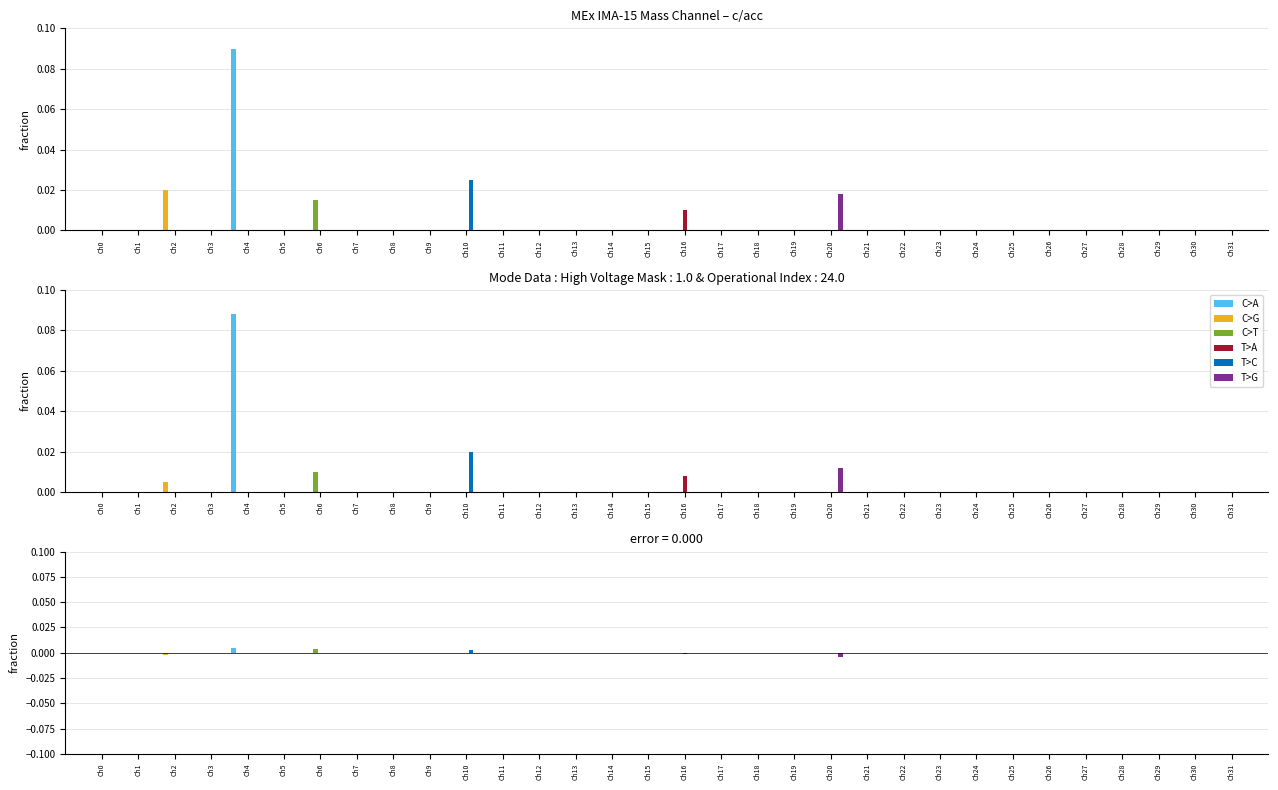

Reading left to right, list all the values displayed in this chart.

C>A: Ch0=0.0	Ch1=0.0	Ch2=0.0	Ch3=0.0	Ch4=0.0	Ch5=0.0	Ch6=0.0	Ch7=0.0	Ch8=0.0	Ch9=0.0	Ch10=0.0	Ch11=0.0	Ch12=0.0	Ch13=0.0	Ch14=0.0	Ch15=0.0	Ch16=0.0	Ch17=0.0	Ch18=0.0	Ch19=0.0	Ch20=0.0	Ch21=0.0	Ch22=0.0	Ch23=0.0	Ch24=0.0	Ch25=0.0	Ch26=0.0	Ch27=0.0	Ch28=0.0	Ch29=0.0	Ch30=0.0	Ch31=0.0
C>G: Ch0=0.0	Ch1=0.0	Ch2=-0.0	Ch3=0.0	Ch4=0.0	Ch5=0.0	Ch6=0.0	Ch7=0.0	Ch8=0.0	Ch9=0.0	Ch10=0.0	Ch11=0.0	Ch12=0.0	Ch13=0.0	Ch14=0.0	Ch15=0.0	Ch16=0.0	Ch17=0.0	Ch18=0.0	Ch19=0.0	Ch20=0.0	Ch21=0.0	Ch22=0.0	Ch23=0.0	Ch24=0.0	Ch25=0.0	Ch26=0.0	Ch27=0.0	Ch28=0.0	Ch29=0.0	Ch30=0.0	Ch31=0.0
C>T: Ch0=0.0	Ch1=0.0	Ch2=0.0	Ch3=0.0	Ch4=0.0	Ch5=0.0	Ch6=0.0	Ch7=0.0	Ch8=0.0	Ch9=0.0	Ch10=0.0	Ch11=0.0	Ch12=0.0	Ch13=0.0	Ch14=0.0	Ch15=0.0	Ch16=0.0	Ch17=0.0	Ch18=0.0	Ch19=0.0	Ch20=0.0	Ch21=0.0	Ch22=0.0	Ch23=0.0	Ch24=0.0	Ch25=0.0	Ch26=0.0	Ch27=0.0	Ch28=0.0	Ch29=0.0	Ch30=0.0	Ch31=0.0
T>A: Ch0=0.0	Ch1=0.0	Ch2=0.0	Ch3=0.0	Ch4=0.0	Ch5=0.0	Ch6=0.0	Ch7=0.0	Ch8=0.0	Ch9=0.0	Ch10=0.0	Ch11=0.0	Ch12=0.0	Ch13=0.0	Ch14=0.0	Ch15=0.0	Ch16=-0.0	Ch17=0.0	Ch18=0.0	Ch19=0.0	Ch20=0.0	Ch21=0.0	Ch22=0.0	Ch23=0.0	Ch24=0.0	Ch25=0.0	Ch26=0.0	Ch27=0.0	Ch28=0.0	Ch29=0.0	Ch30=0.0	Ch31=0.0
T>C: Ch0=0.0	Ch1=0.0	Ch2=0.0	Ch3=0.0	Ch4=0.0	Ch5=0.0	Ch6=0.0	Ch7=0.0	Ch8=0.0	Ch9=0.0	Ch10=0.0	Ch11=0.0	Ch12=0.0	Ch13=0.0	Ch14=0.0	Ch15=0.0	Ch16=0.0	Ch17=0.0	Ch18=0.0	Ch19=0.0	Ch20=0.0	Ch21=0.0	Ch22=0.0	Ch23=0.0	Ch24=0.0	Ch25=0.0	Ch26=0.0	Ch27=0.0	Ch28=0.0	Ch29=0.0	Ch30=0.0	Ch31=0.0
T>G: Ch0=0.0	Ch1=0.0	Ch2=0.0	Ch3=0.0	Ch4=0.0	Ch5=0.0	Ch6=0.0	Ch7=0.0	Ch8=0.0	Ch9=0.0	Ch10=0.0	Ch11=0.0	Ch12=0.0	Ch13=0.0	Ch14=0.0	Ch15=0.0	Ch16=0.0	Ch17=0.0	Ch18=0.0	Ch19=0.0	Ch20=-0.0	Ch21=0.0	Ch22=0.0	Ch23=0.0	Ch24=0.0	Ch25=0.0	Ch26=0.0	Ch27=0.0	Ch28=0.0	Ch29=0.0	Ch30=0.0	Ch31=0.0